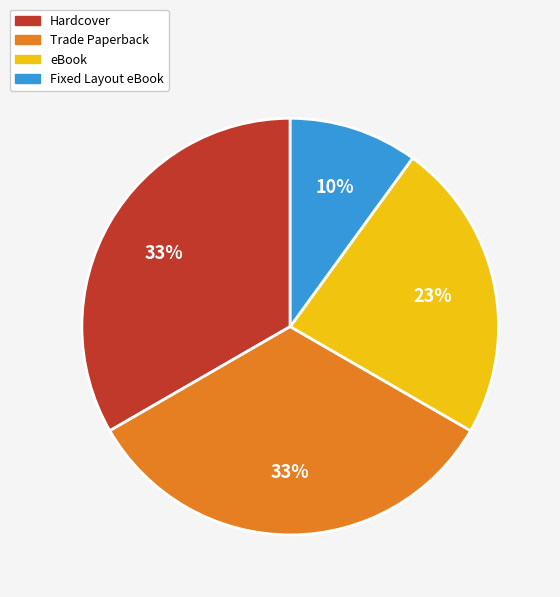

Which slice is the smallest?

Fixed Layout eBook